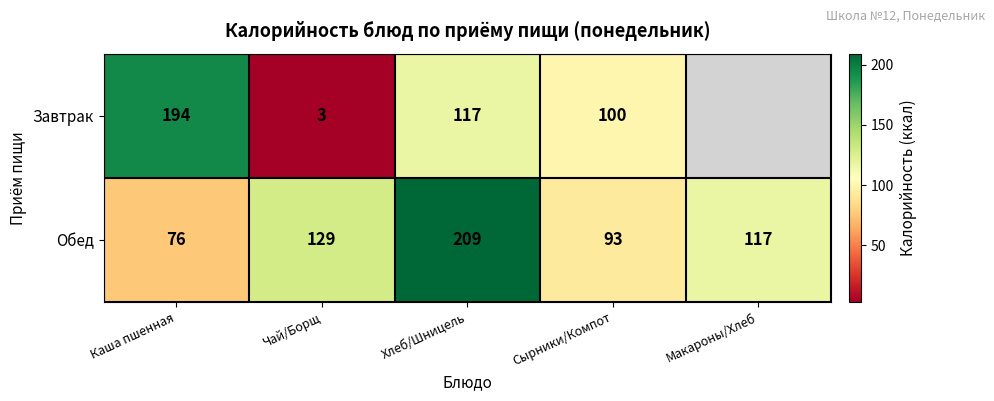

What is the sum of all Обед values?

624